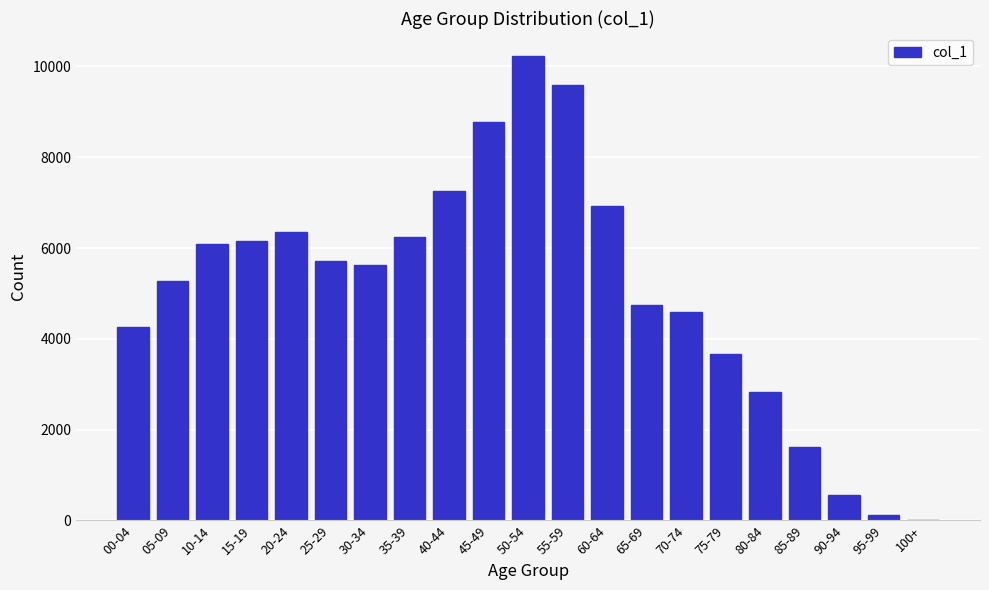

Reading left to right, what are all the values shown in this chart?

00-04=4263	05-09=5268	10-14=6092	15-19=6153	20-24=6343	25-29=5711	30-34=5628	35-39=6239	40-44=7248	45-49=8769	50-54=10224	55-59=9585	60-64=6922	65-69=4737	70-74=4598	75-79=3671	80-84=2825	85-89=1629	90-94=572	95-99=127	100+=8